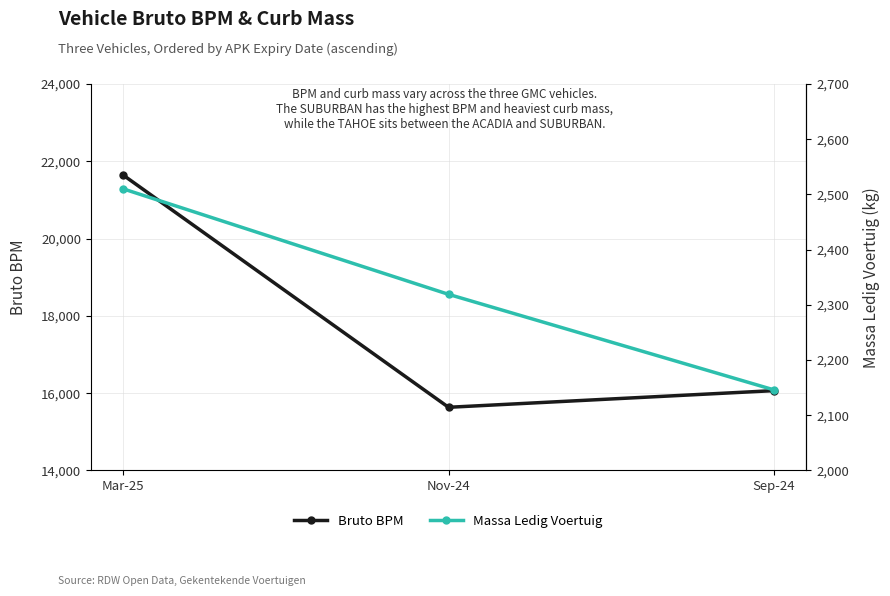

What is the label of the 3rd point from the right?

Mar-25